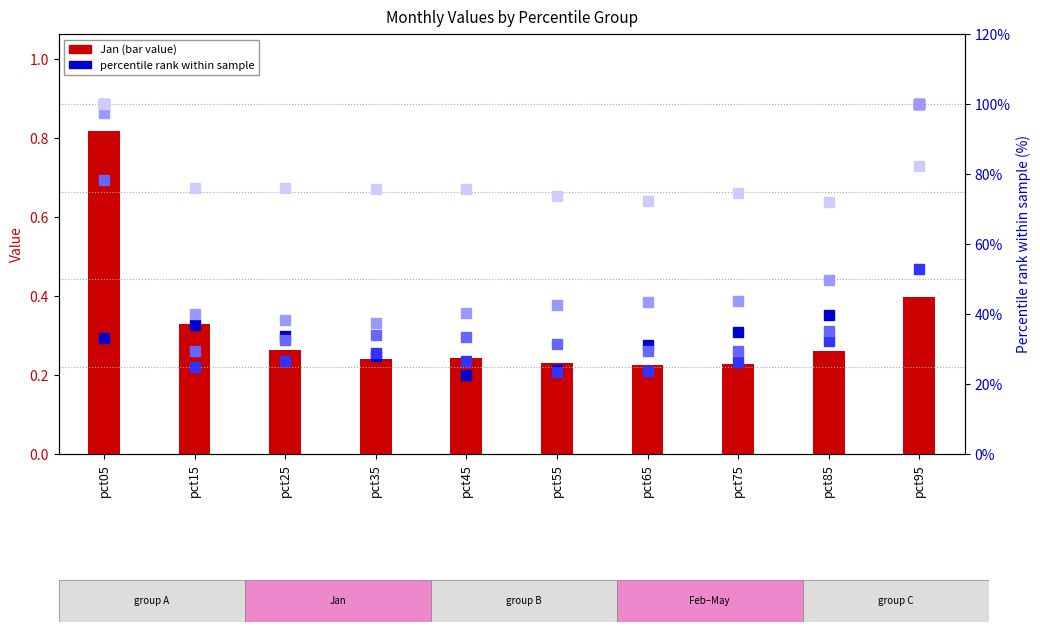

True or false: Mar has a value of 26.5 at pct45.

True